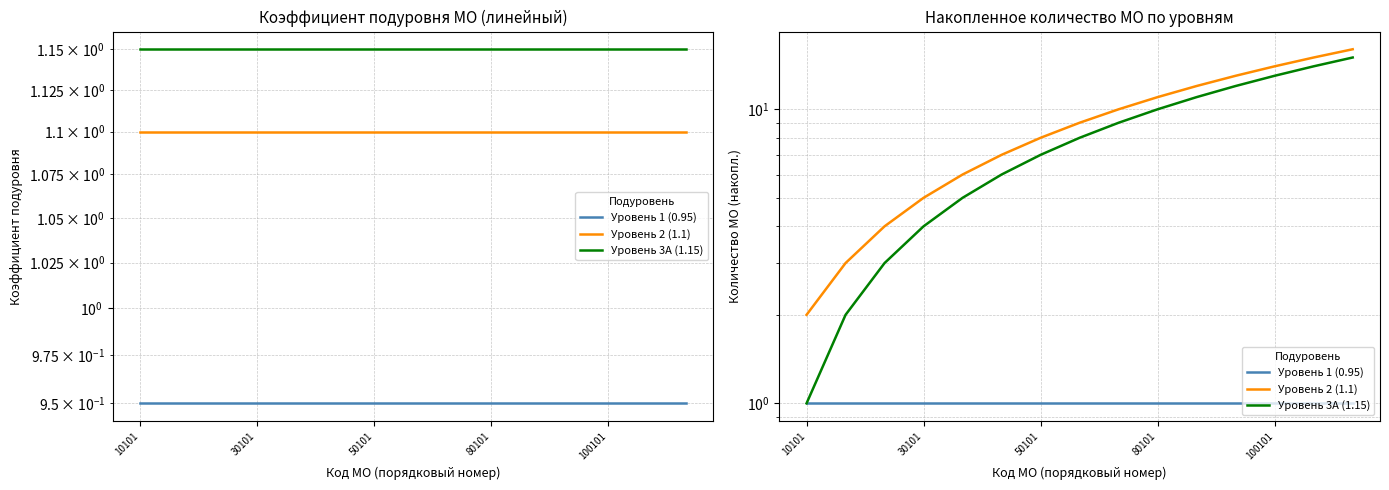

The Уровень 1 (0.95) series shows 1 at 13. True or false?

True